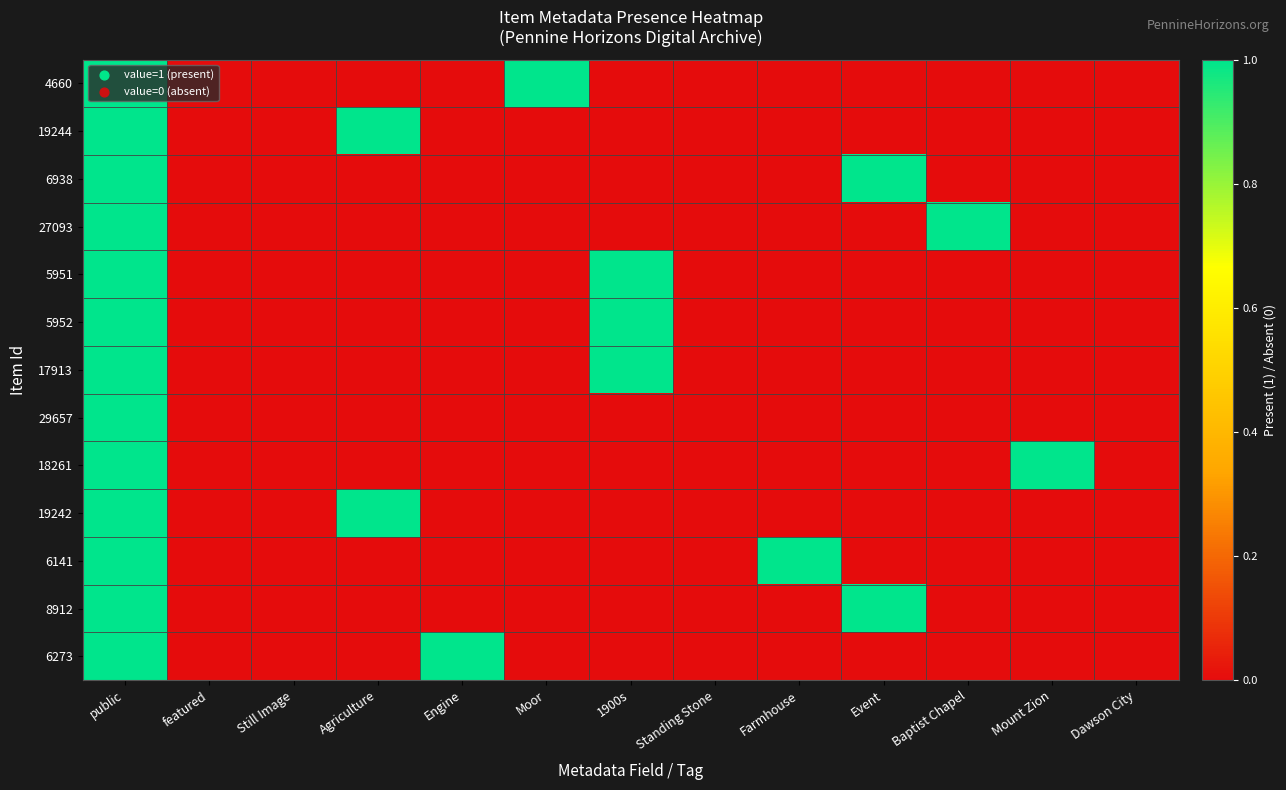

Rank the series by their maximum value, from lowest to highest.

4660, 19244, 6938, 27093, 5951, 5952, 17913, 29657, 18261, 19242, 6141, 8912, 6273